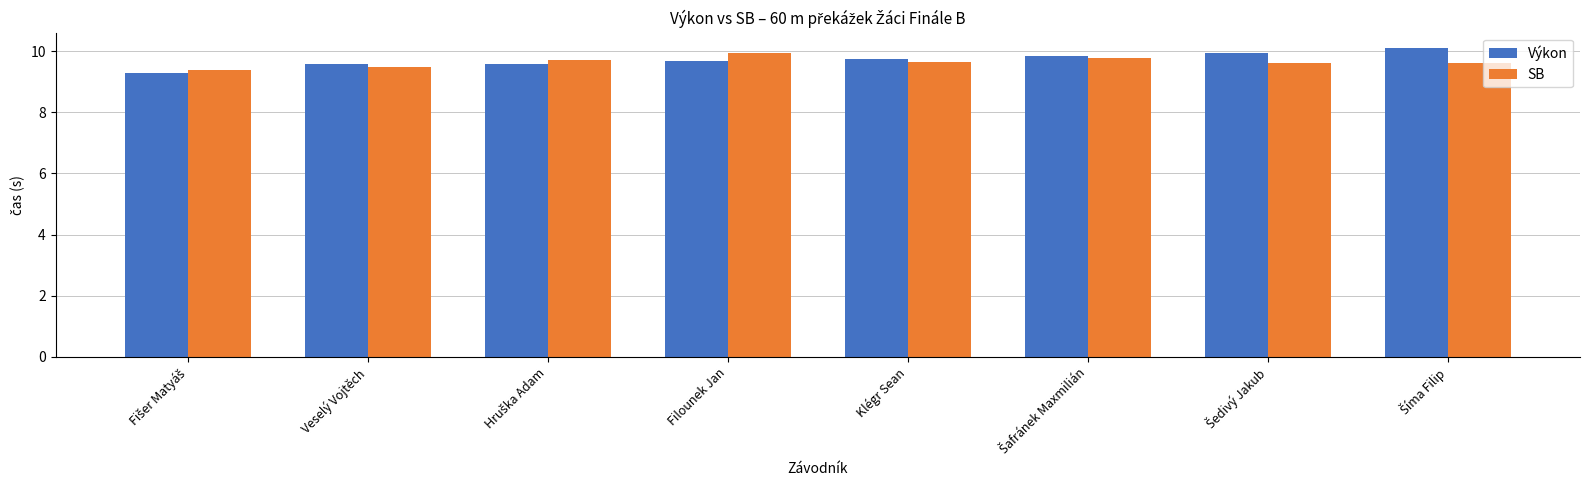

What is the minimum value for Výkon?

9.3